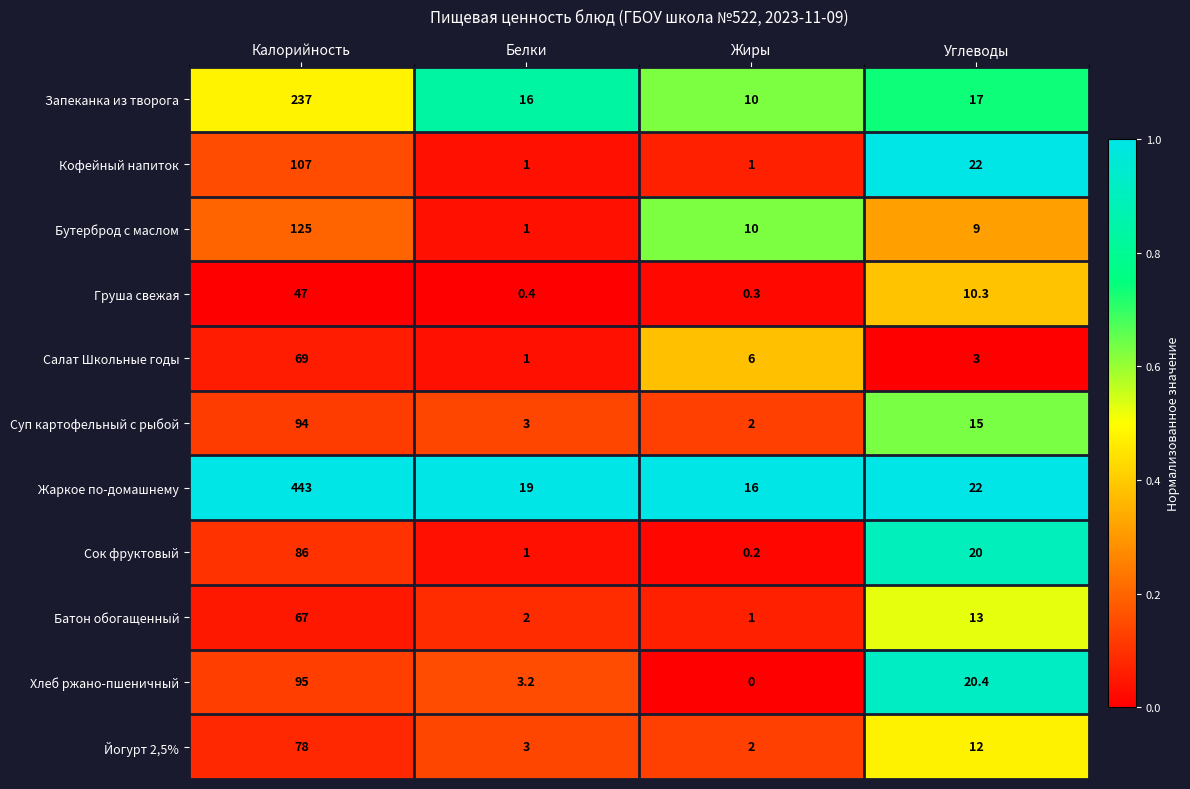

How many data points does each series have?

4